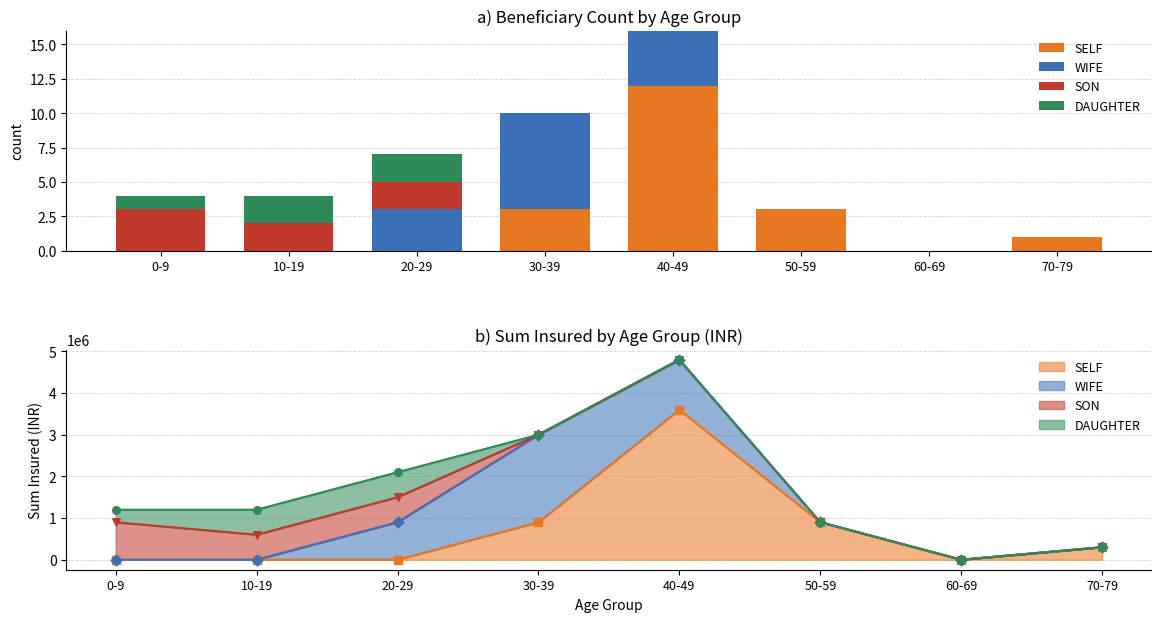

At how many categories does at least one series exceed 11?

1